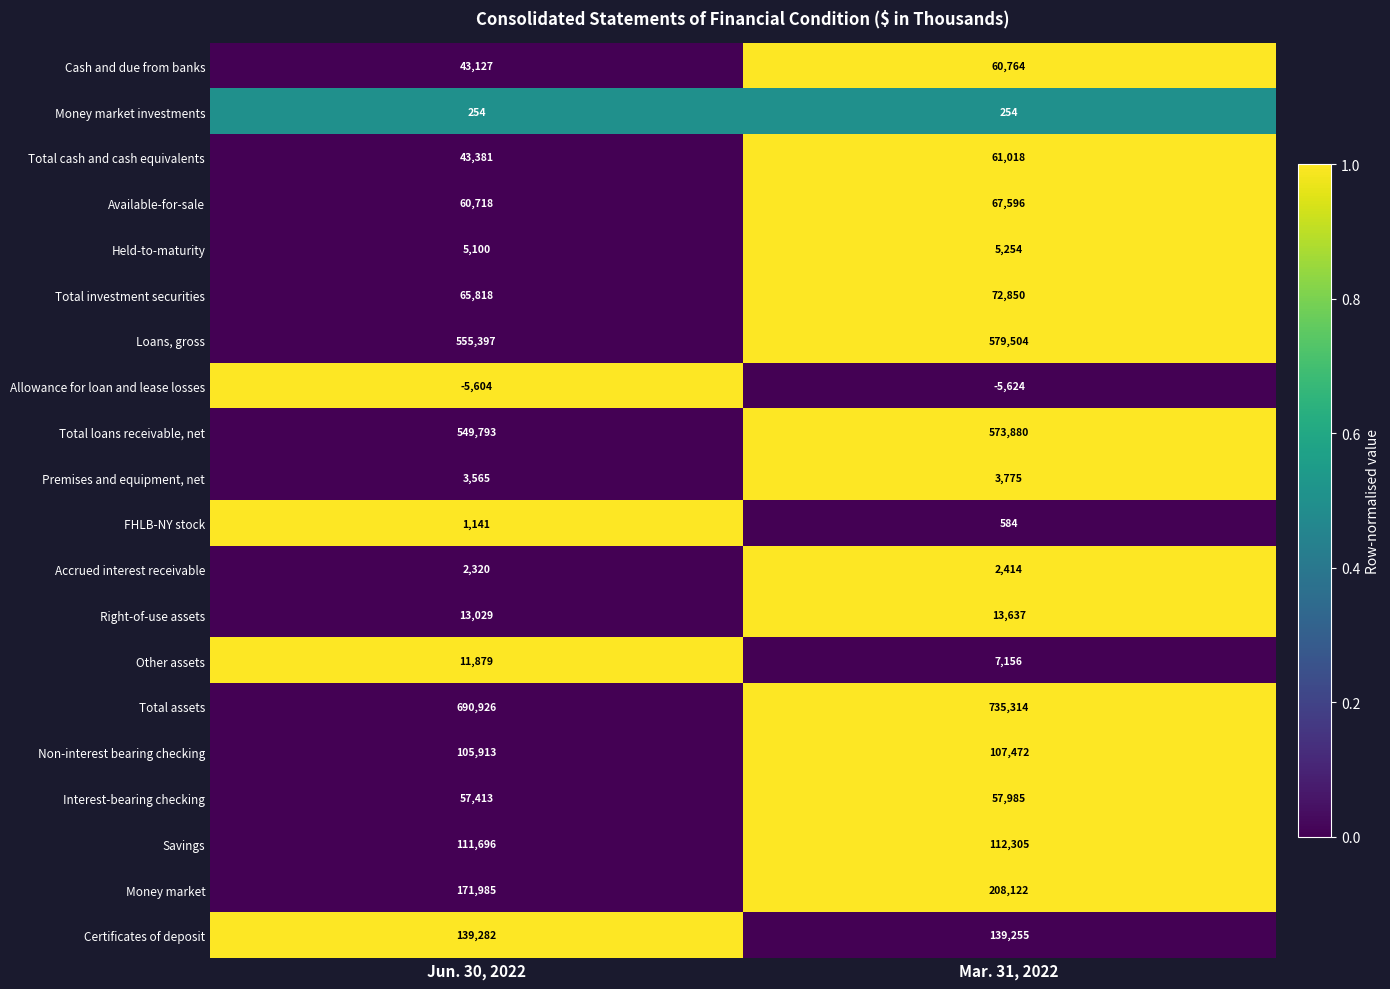

At Jun. 30, 2022, list the series in order from largest to smallest.

Total assets, Loans, gross, Total loans receivable, net, Money market, Certificates of deposit, Savings, Non-interest bearing checking, Total investment securities, Available-for-sale, Interest-bearing checking, Total cash and cash equivalents, Cash and due from banks, Right-of-use assets, Other assets, Held-to-maturity, Premises and equipment, net, Accrued interest receivable, FHLB-NY stock, Money market investments, Allowance for loan and lease losses